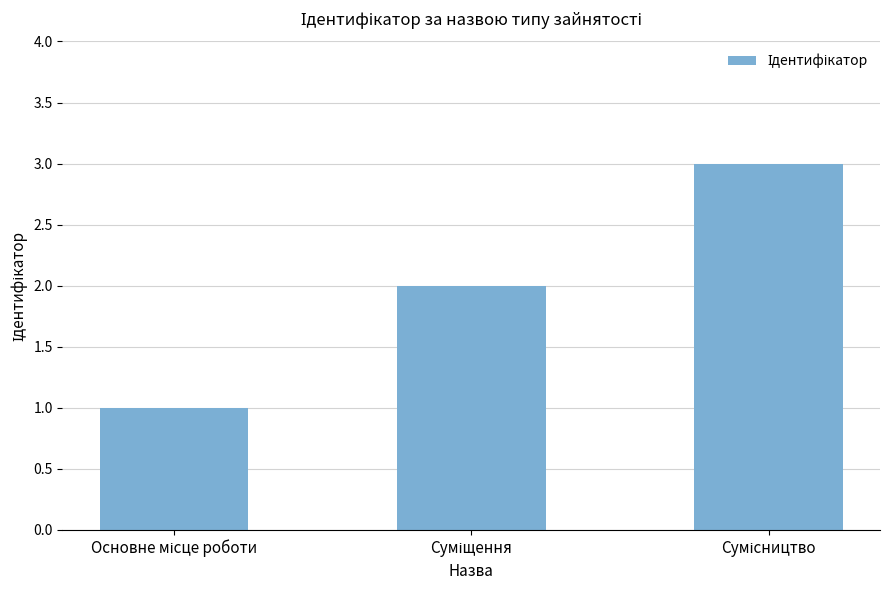

What is the maximum value shown in the chart?

3